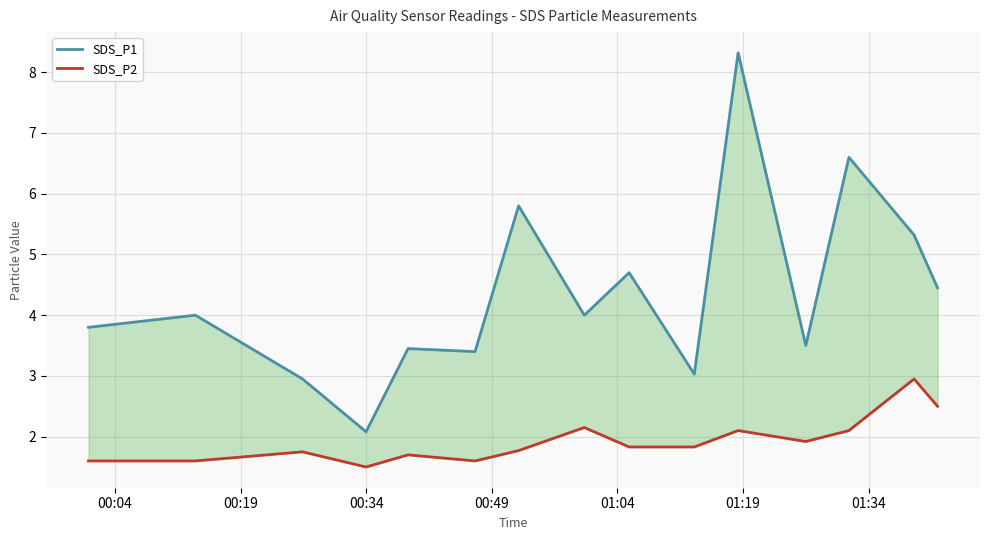

What are all the series names shown in the legend?

SDS_P1, SDS_P2